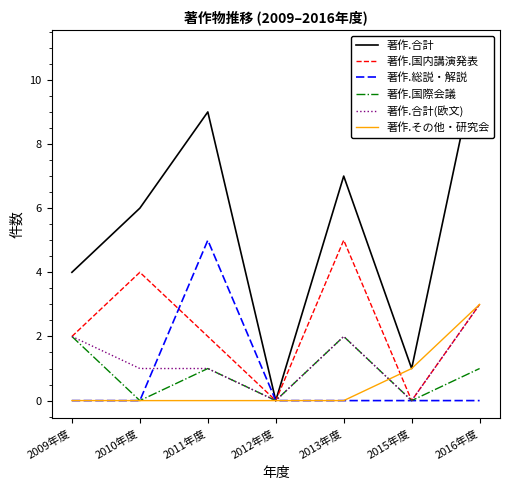

What is the difference between the second highest and second lowest values in the 著作.合計 series?

8